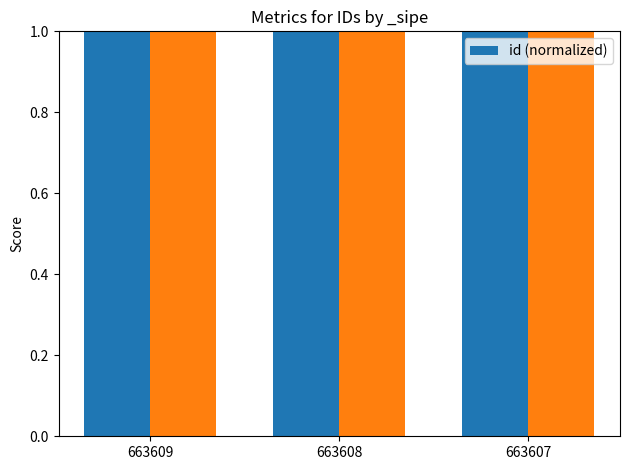

Reading left to right, what are all the values shown in this chart?

663609=1.0	663608=1.0	663607=1.0